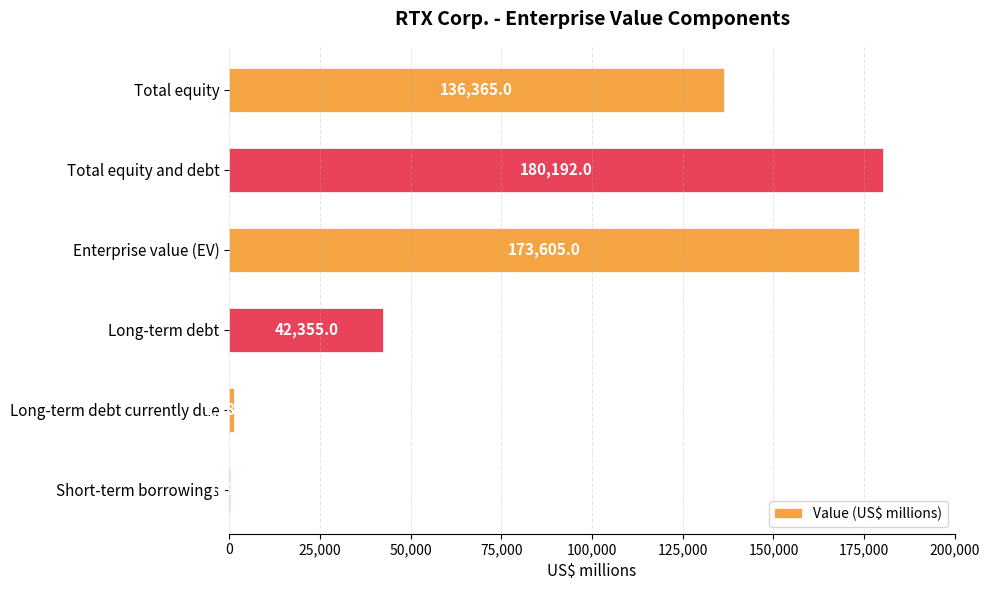

Reading top to bottom, what are all the values shown in this chart?

Total equity=136365	Total equity and debt=180192	Enterprise value (EV)=173605	Long-term debt=42355	Long-term debt currently due=1283	Short-term borrowings=189